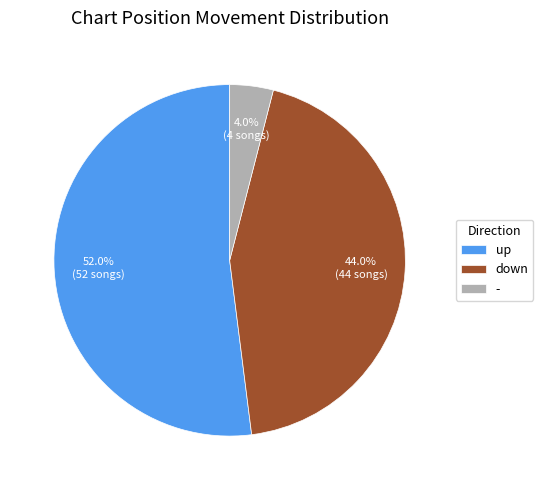

Which has a higher value, - or up?

up